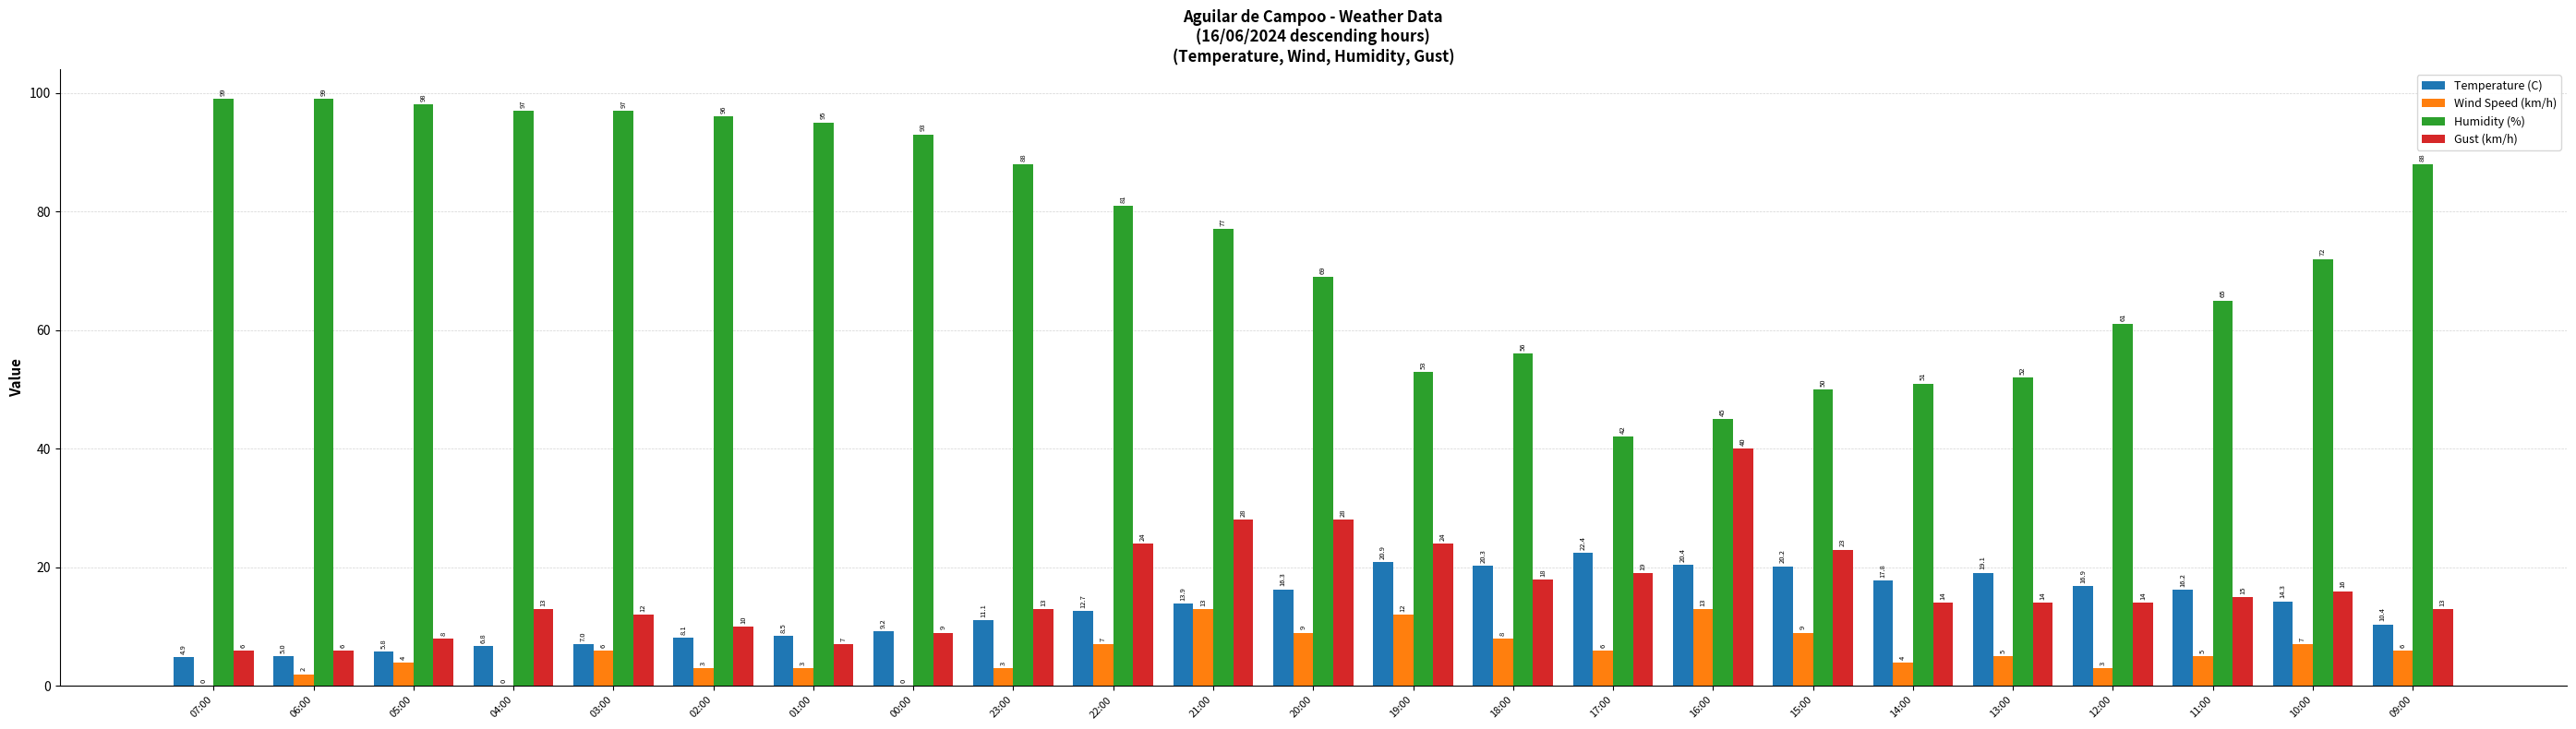

True or false: Gust (km/h) has a value of 10.0 at 02:00.

True